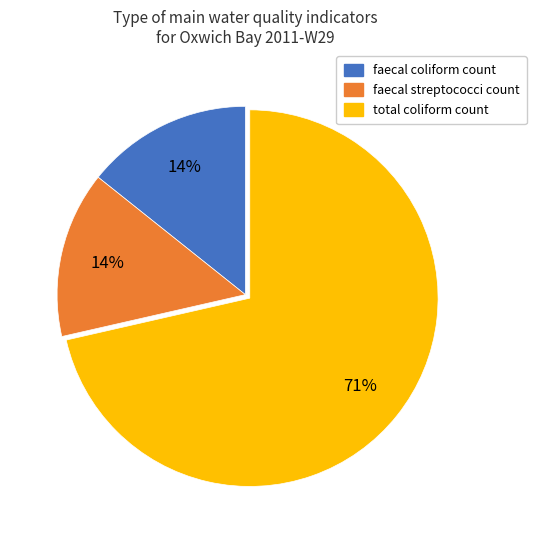

Is faecal coliform count the majority of the pie?

No